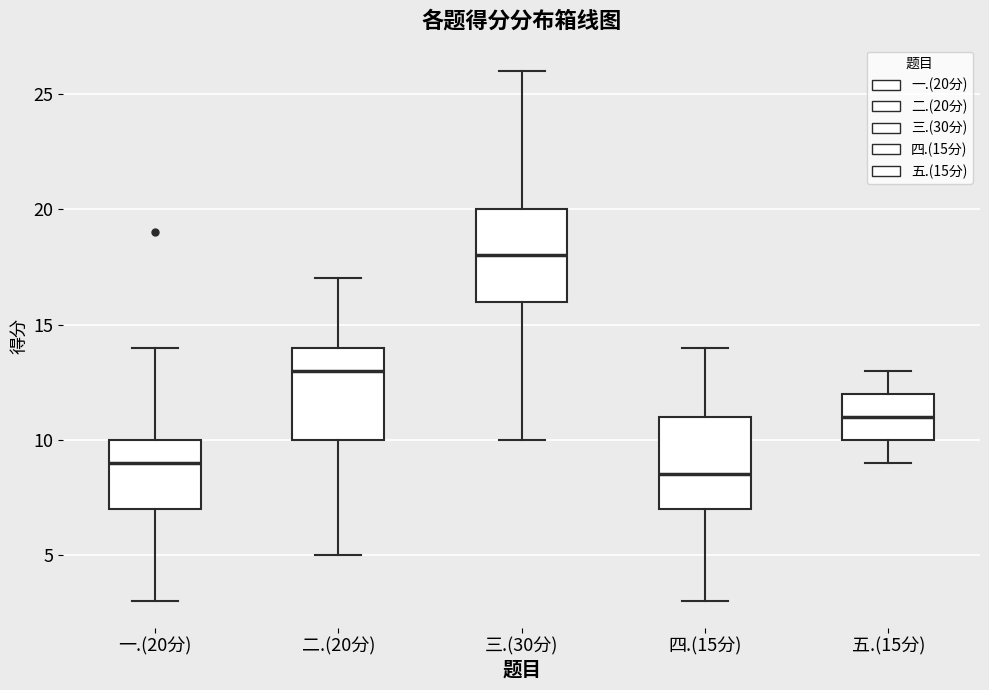

Which box's median line is the highest?

三.(30分)